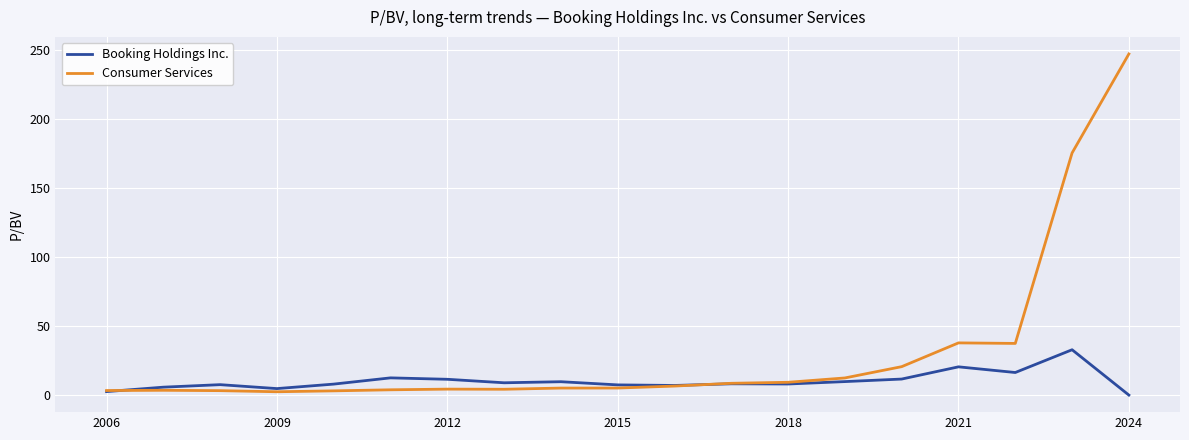

What is the maximum value for Booking Holdings Inc.?

32.8